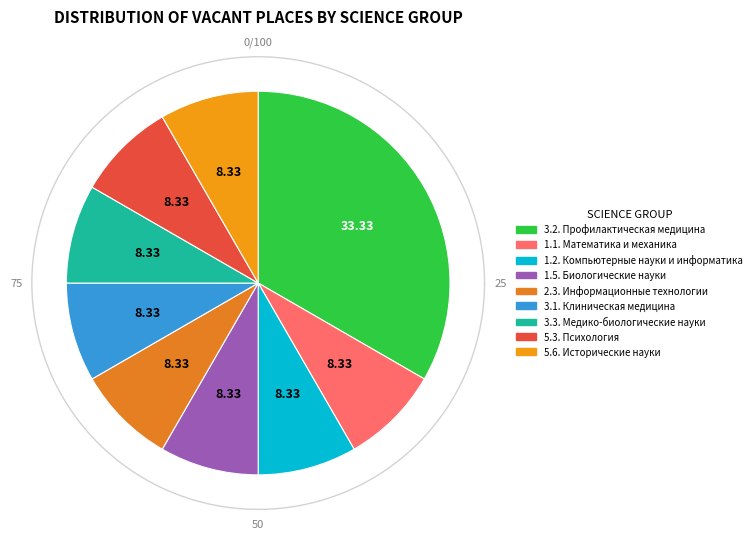

Rank the categories by value from lowest to highest.

1.1. Математика и механика, 1.2. Компьютерные науки и информатика, 1.5. Биологические науки, 2.3. Информационные технологии, 3.1. Клиническая медицина, 3.3. Медико-биологические науки, 5.3. Психология, 5.6. Исторические науки, 3.2. Профилактическая медицина